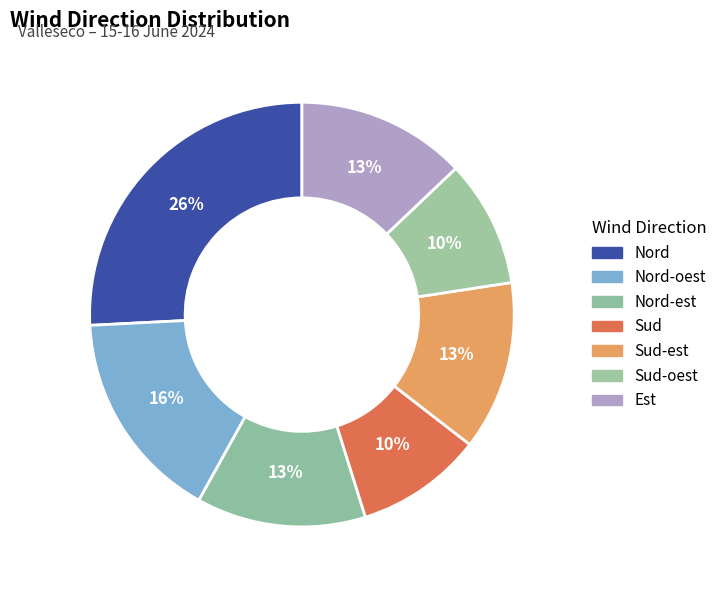

How many slices are in this pie chart?

7